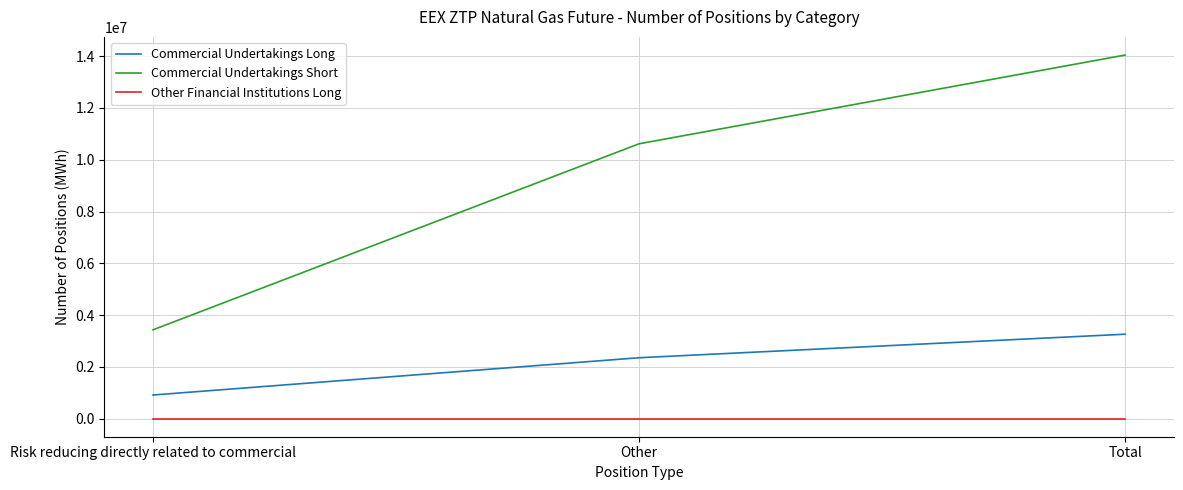

What is the difference between the highest and lowest values at Other?

10616444